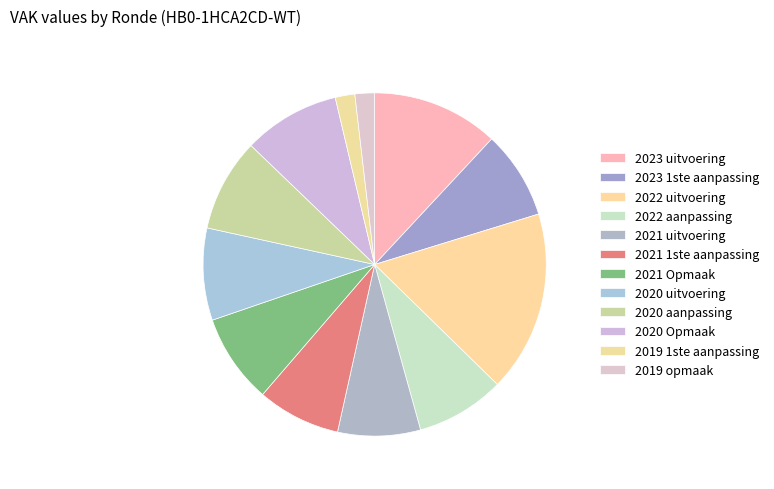

How many segments does this pie chart have?

12